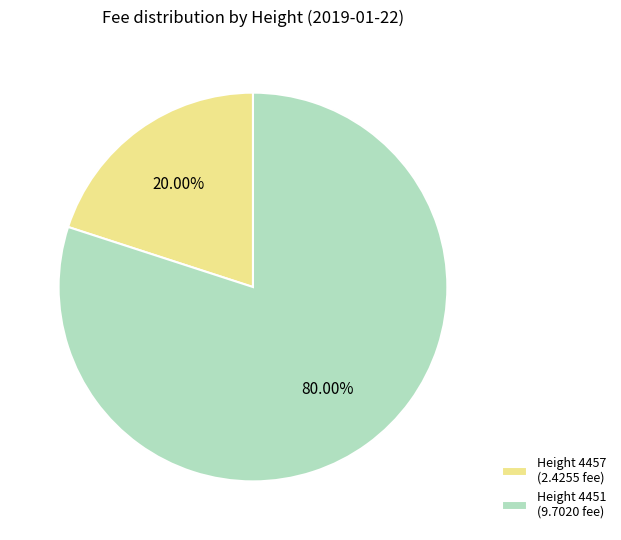

What is the majority slice?

Height 4451 (9.7020 fee)